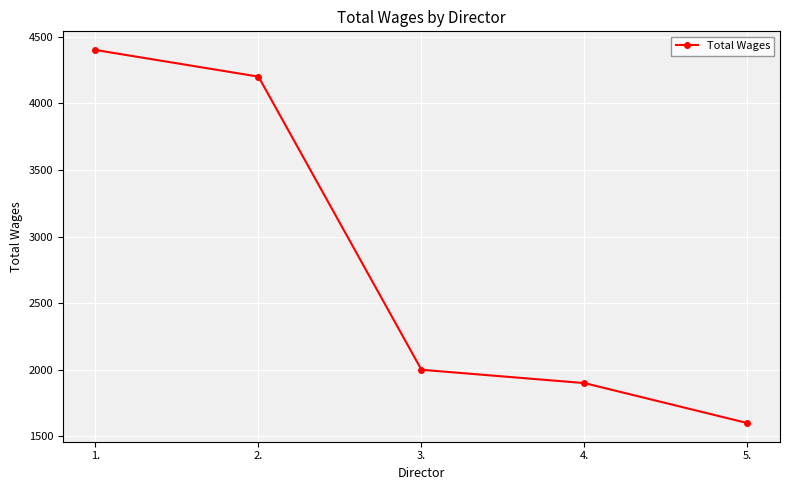

True or false: the data shows 1600 at 5..

True